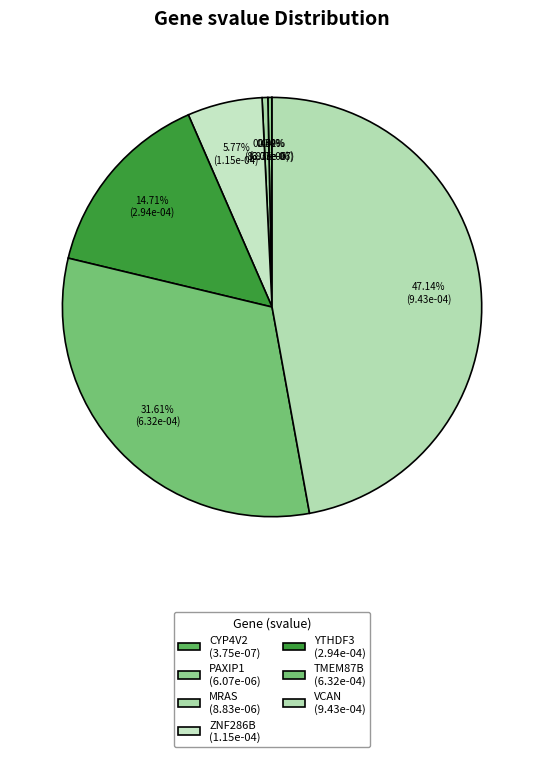

The ZNF286B slice represents 11% of the pie. True or false?

False